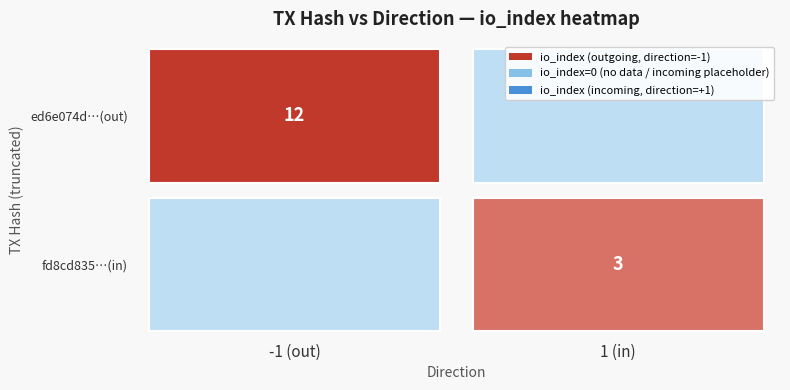

Which series changed the most between direction and io_index?

ed6e074d9d17f89b30aae21075f82d34318e920